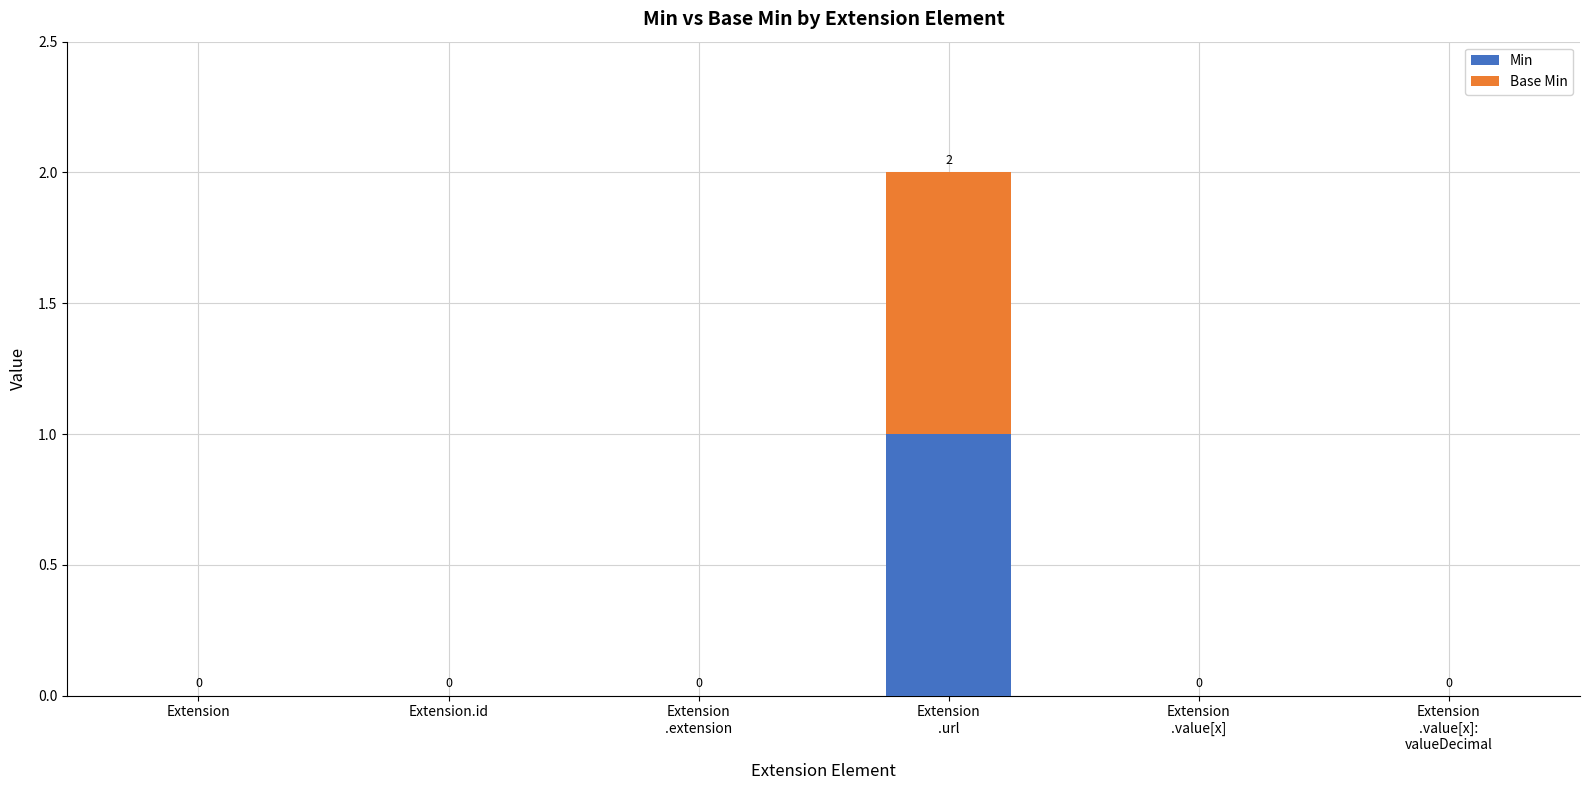

What are all the series names shown in the legend?

Min, Base Min